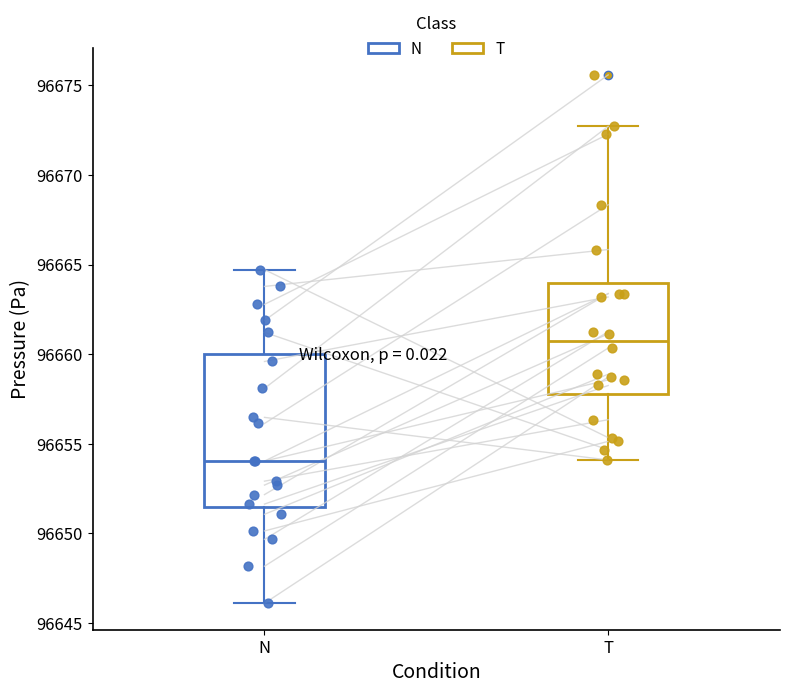

Which box has the highest median line?

T